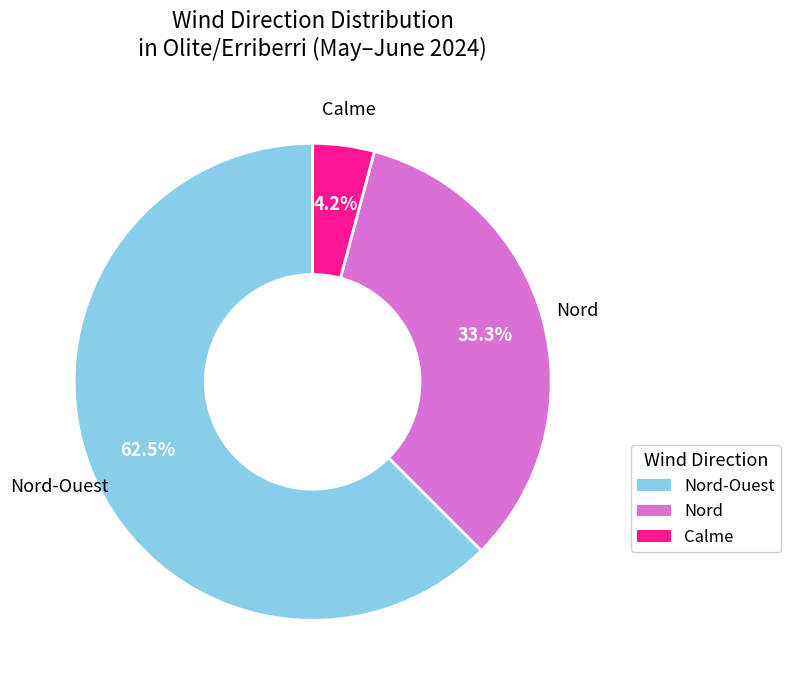

How many segments does this pie chart have?

3